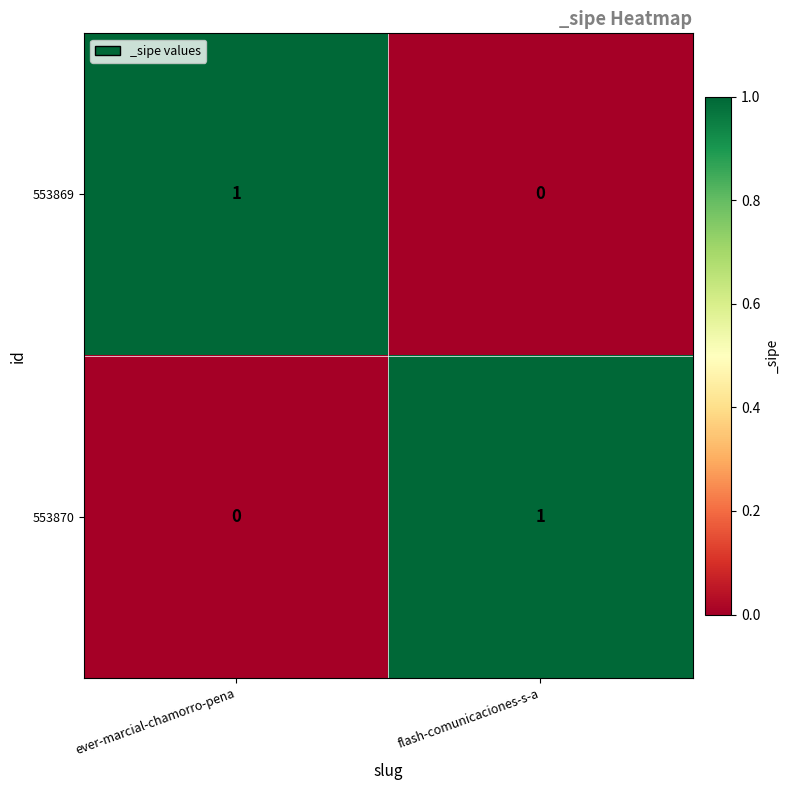

Count the number of categories in the chart.

2